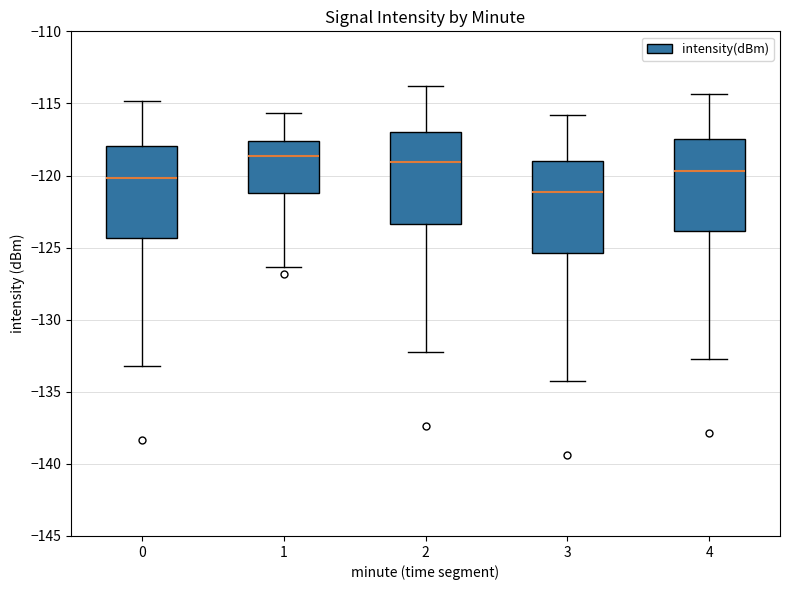

Reading left to right, read every box against the y-axis: the position of its median line, the range the box covers, and the ends of its whiskers. The values are not printed on the chart, so give them approximately, as read against the axis.

0: median -120.0, box -124.5 to -118.0, whiskers -133.0 to -115.0
1: median -118.5, box -121.0 to -117.5, whiskers -126.5 to -115.5
2: median -119.0, box -123.5 to -117.0, whiskers -132.0 to -114.0
3: median -121.0, box -125.5 to -119.0, whiskers -134.0 to -116.0
4: median -119.5, box -124.0 to -117.5, whiskers -132.5 to -114.5